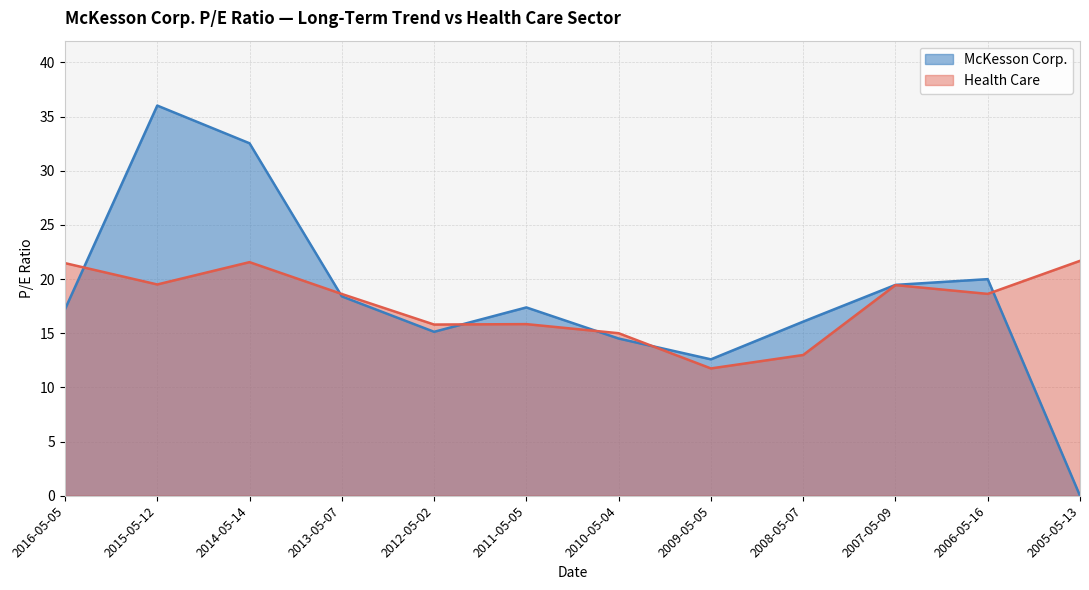

What is the approximate value of Health Care at 2007-05-09?

19.4